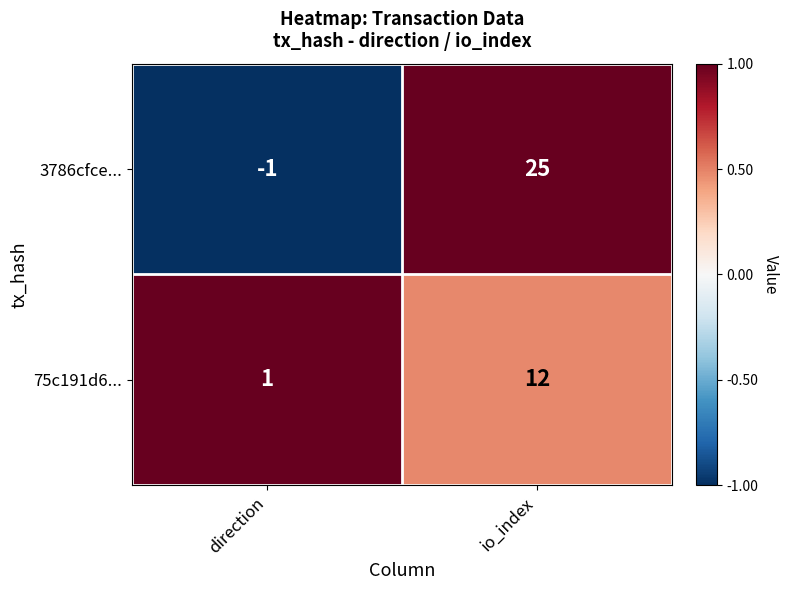

True or false: 75c191d6... has a value of 1 at direction.

True